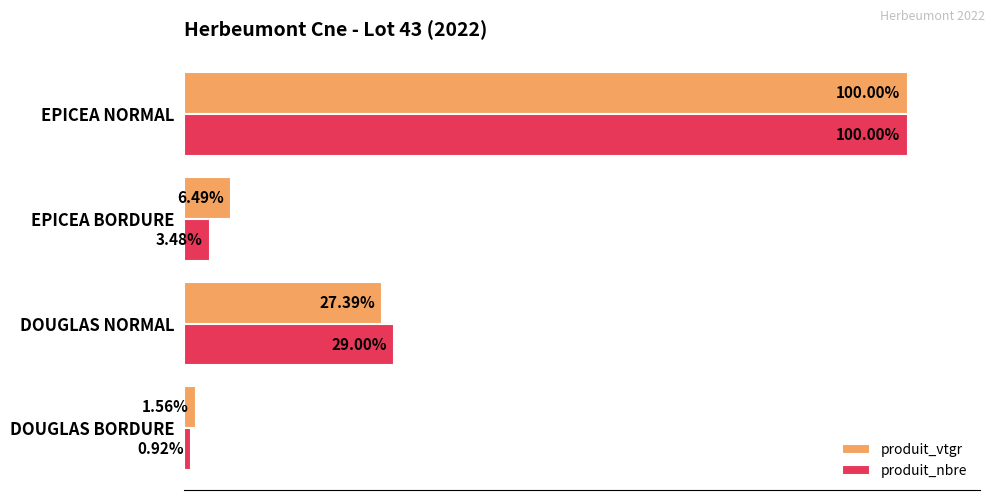

Where is produit_nbre nearest to the value 50?

DOUGLAS NORMAL